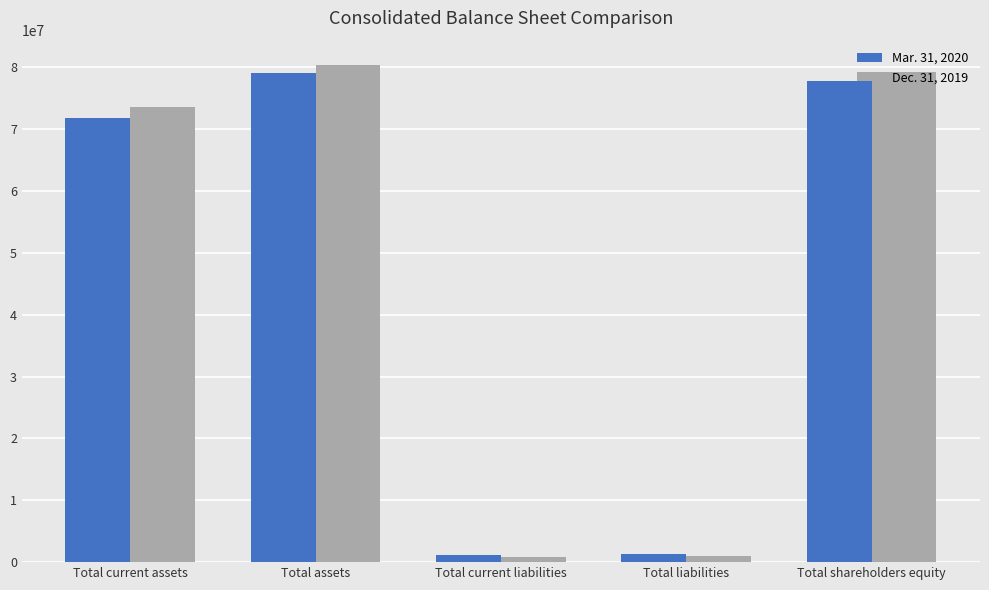

What is the sum of all Mar. 31, 2020 values?

230971134